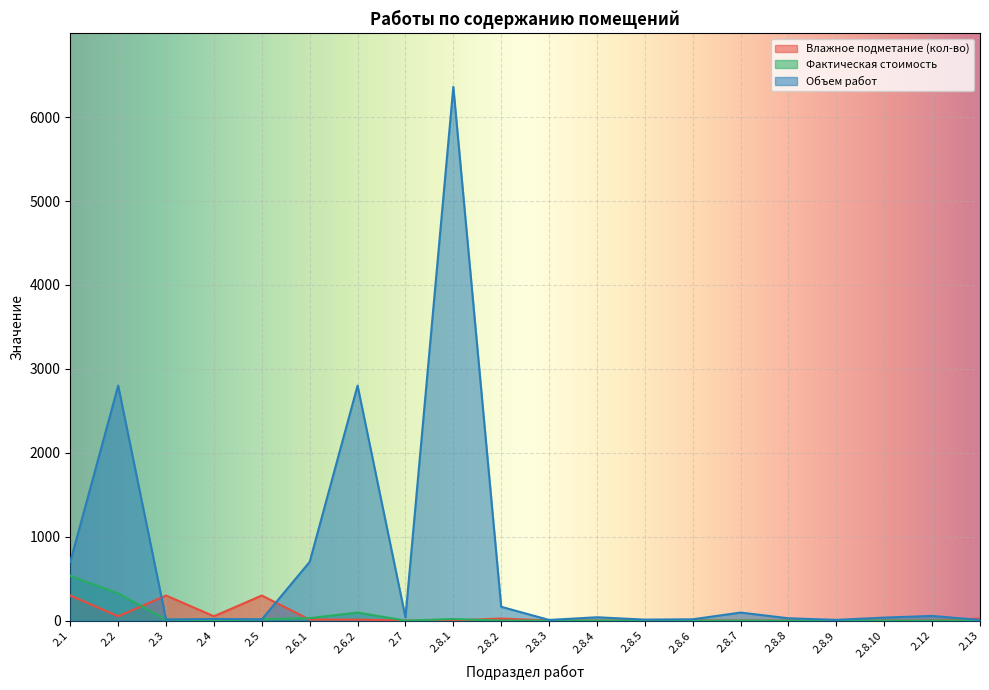

At how many categories does at least one series exceed 2290?

3